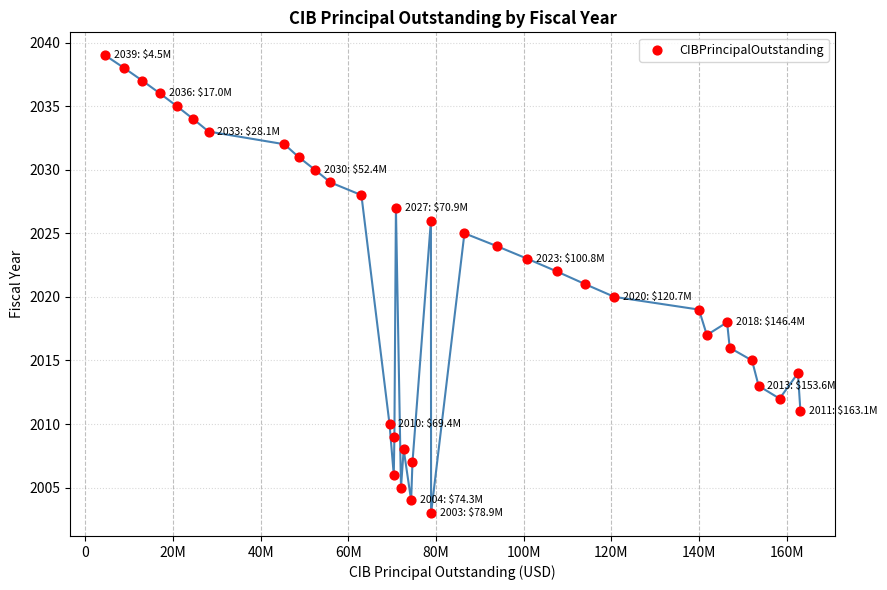

What is the range of X values (max minus min)?

158610000